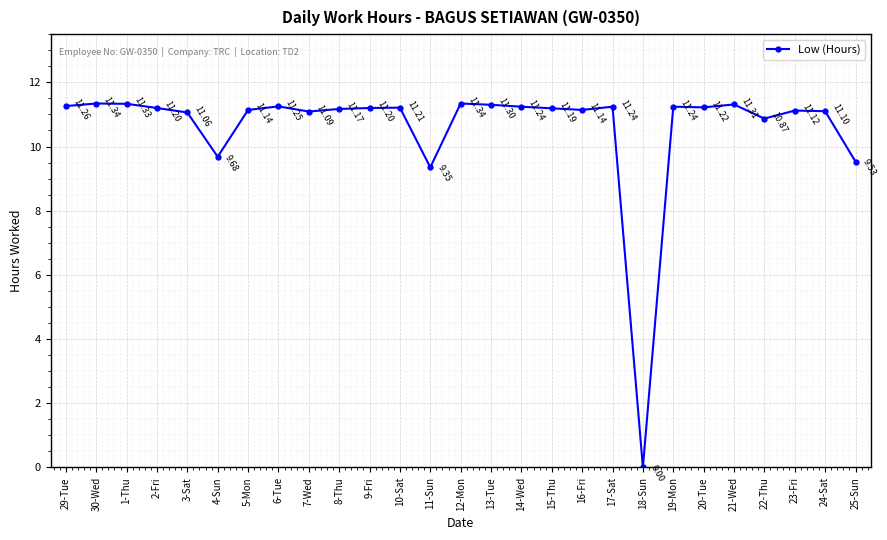

What is the difference between the values at 7-Wed and 10-Sat?

0.1